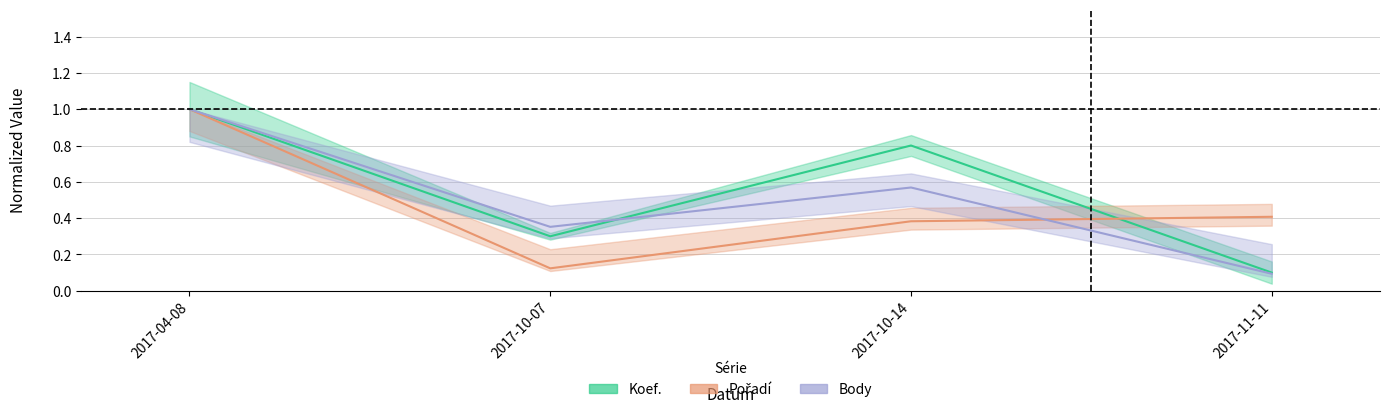

How many intersections are there between Body and Koef.?

1